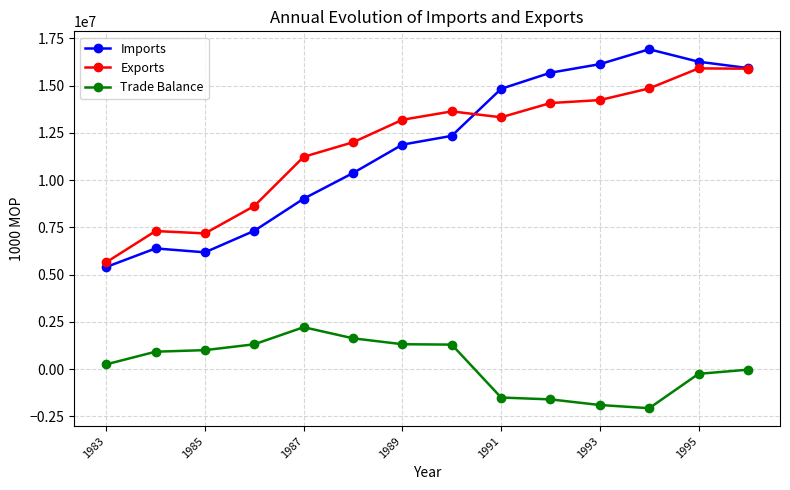

True or false: Imports and Trade Balance cross at least once.

False